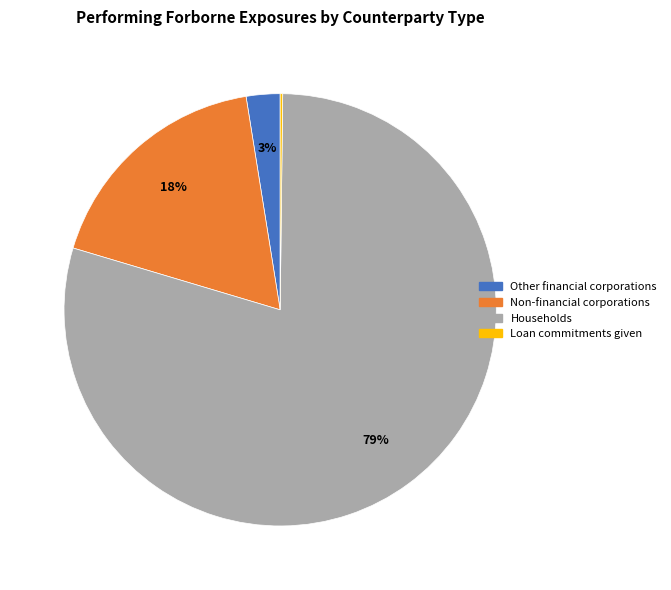

Which category has the biggest portion of the pie?

Households